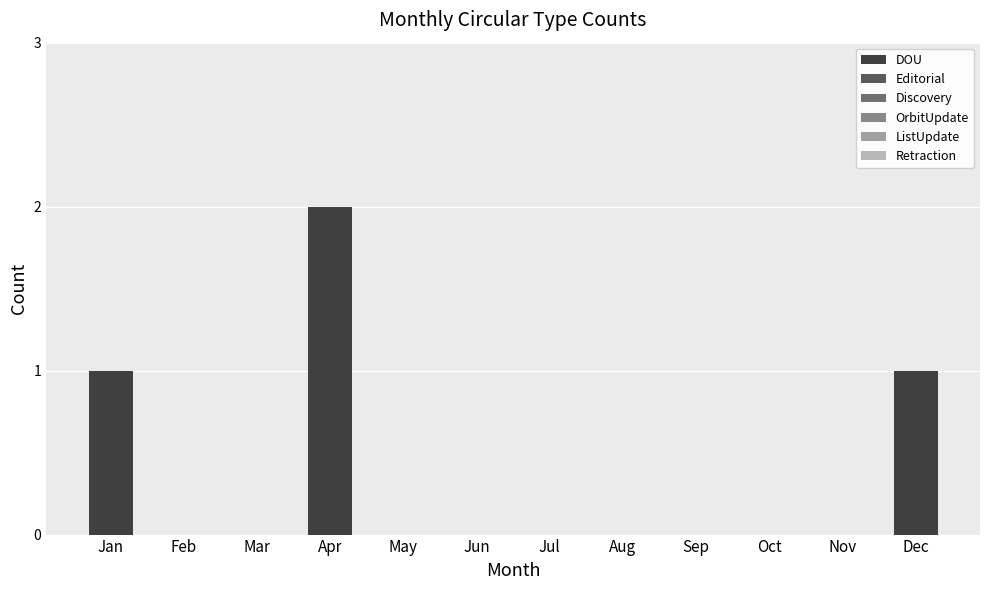

How many distinct data groups are displayed?

1